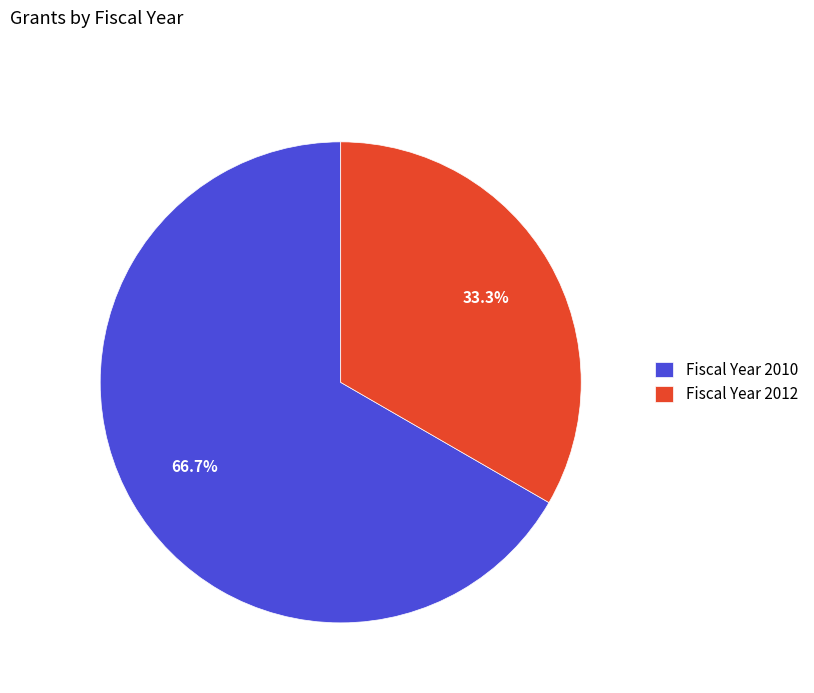

Which has a higher value, Fiscal Year 2010 or Fiscal Year 2012?

Fiscal Year 2010